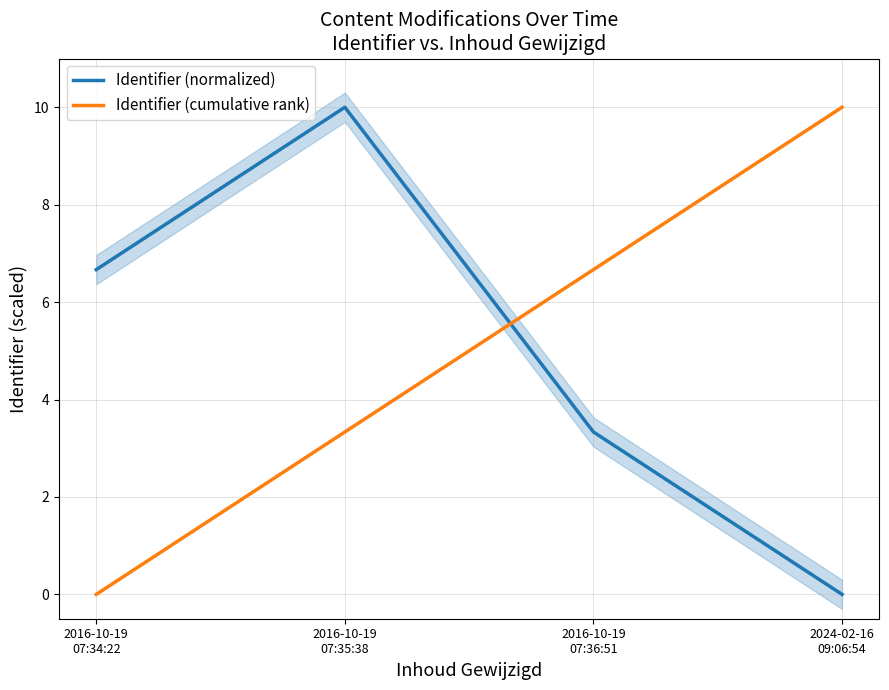

How many lines are shown in the chart?

2